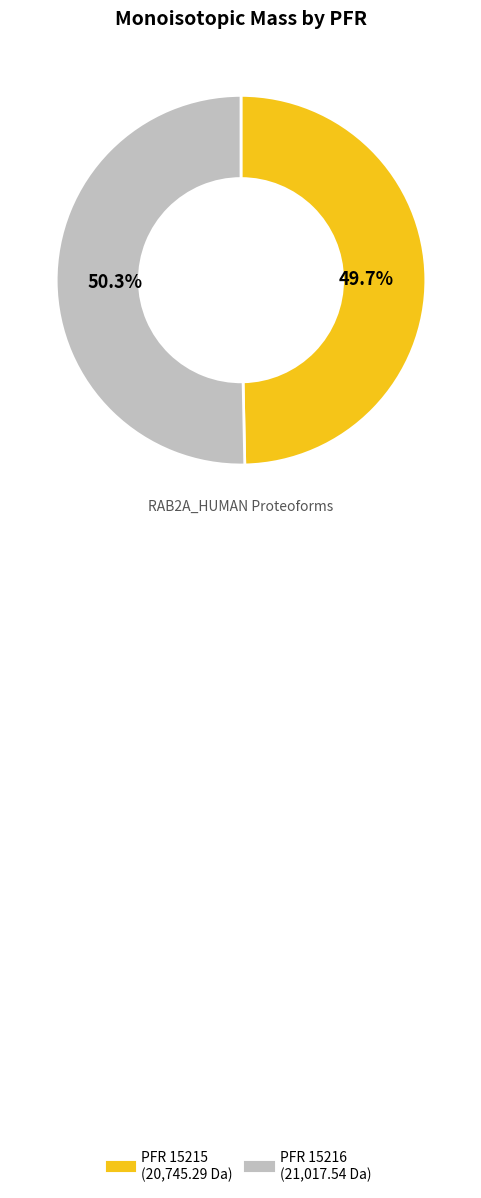

Is there a majority slice in this chart?

Yes